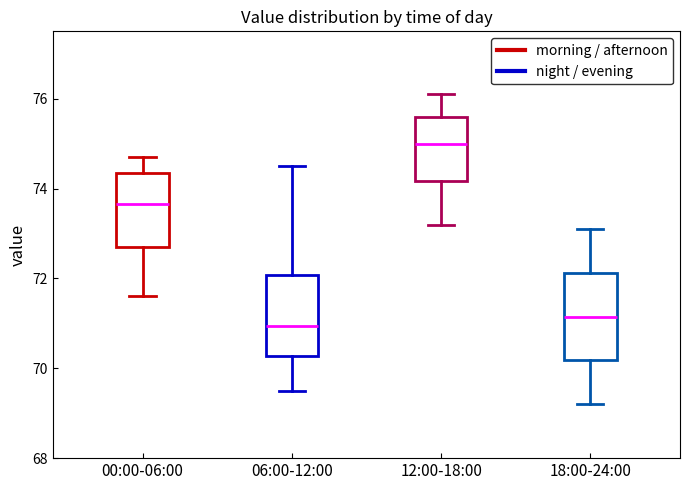

Where does the lower whisker of the box for 12:00-18:00 end on the y-axis? The values are not printed on the chart, so give them approximately, as read against the axis.

73.2